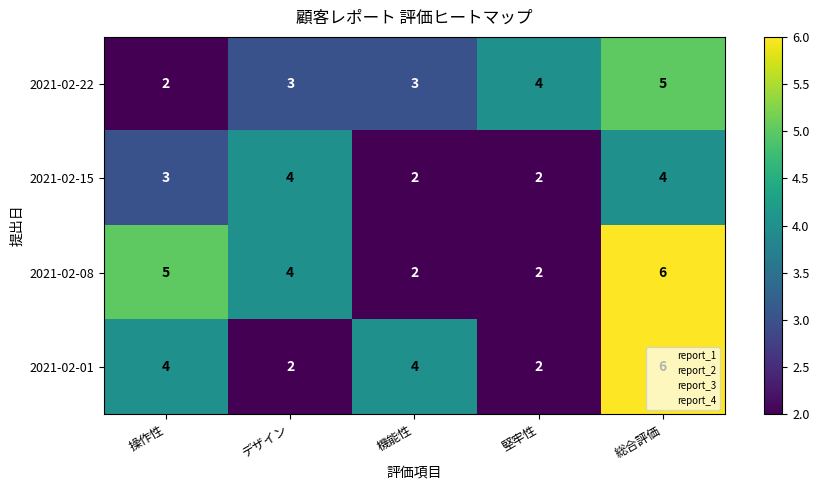

Which series has the largest total across all categories?

2021-02-08